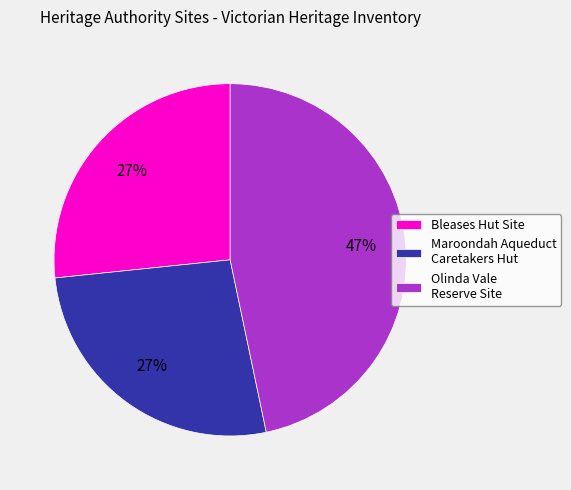

To the nearest percent, what percentage of the pie is Bleases Hut Site?

27%